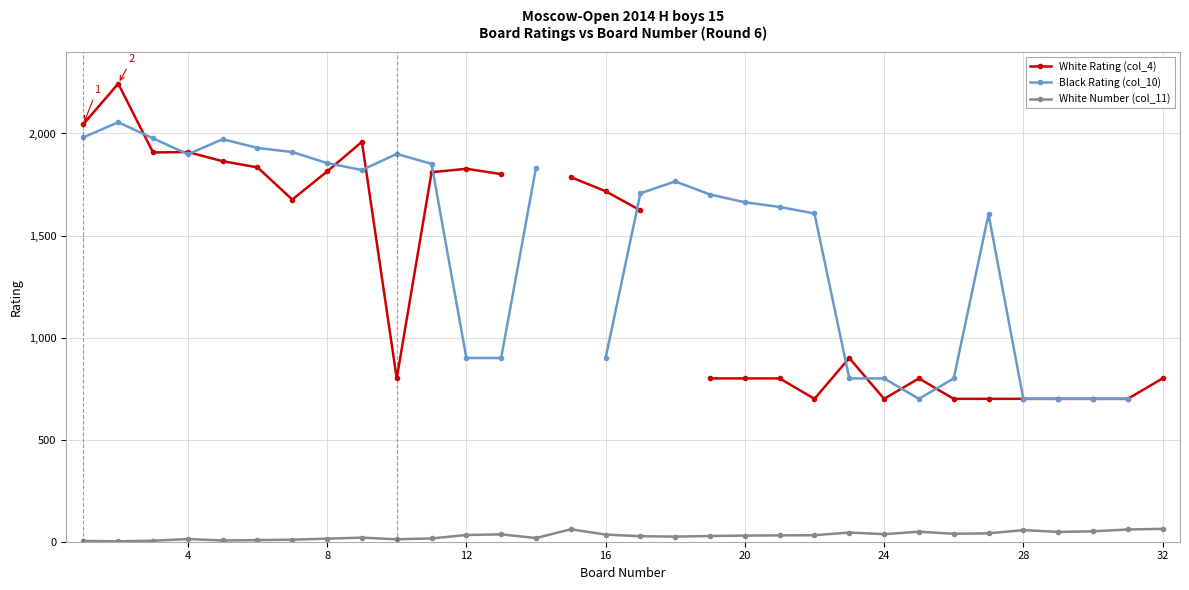

True or false: White Number (col_11) has more than 1 points higher than both neighbors.

True